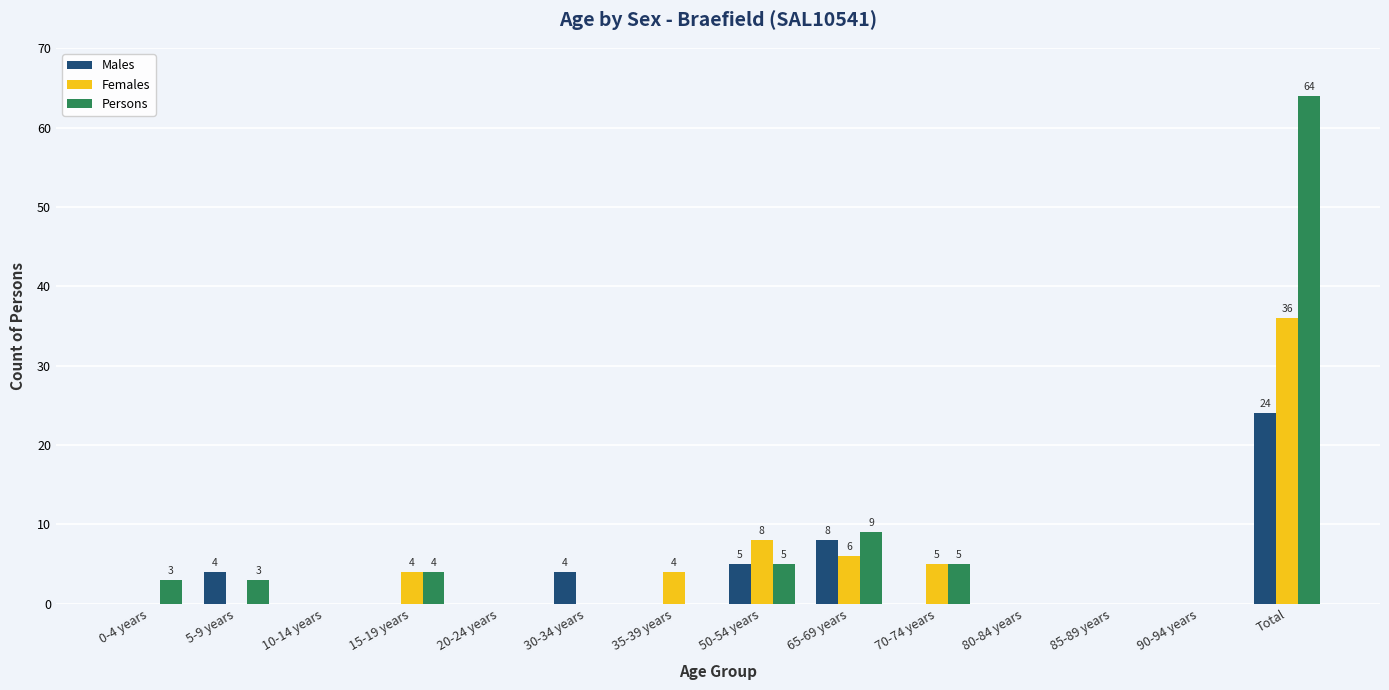

True or false: Females has a value of 5 at 70-74 years.

True